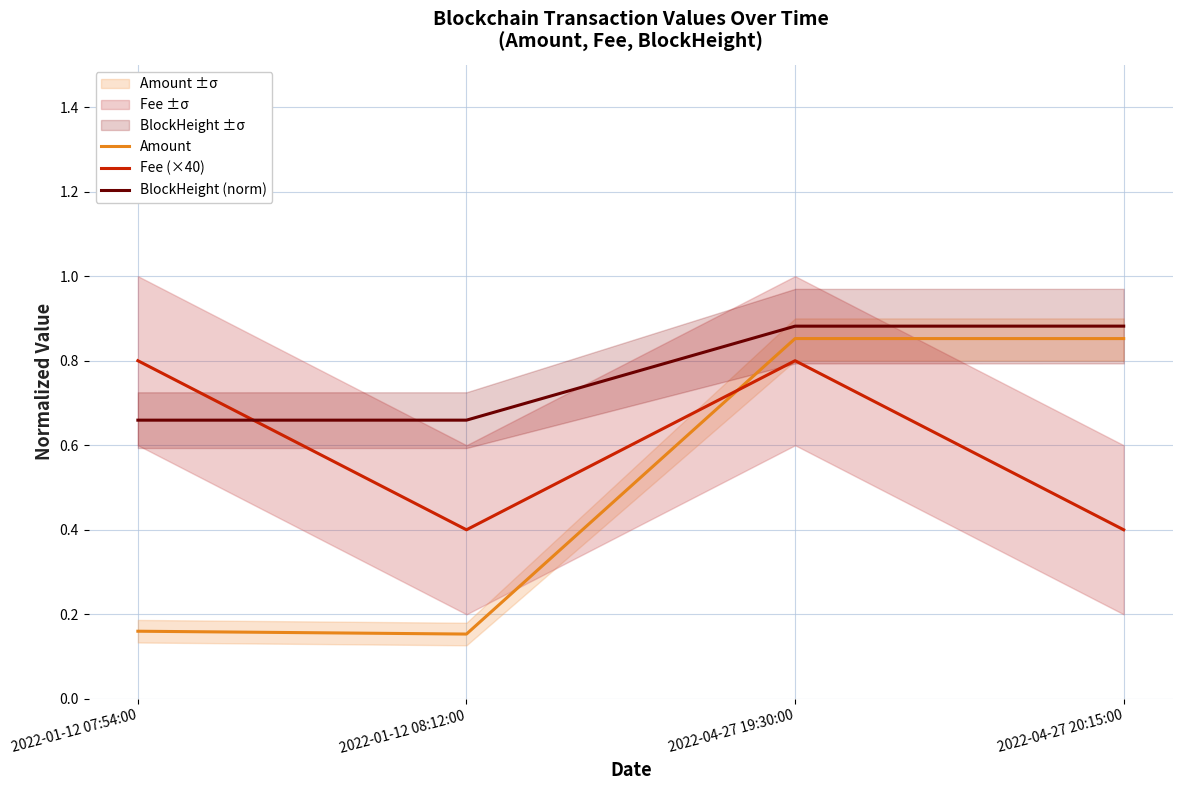

What is the sum of the Amount values at 2022-01-12 08:12:00 and 2022-04-27 19:30:00?

1.0